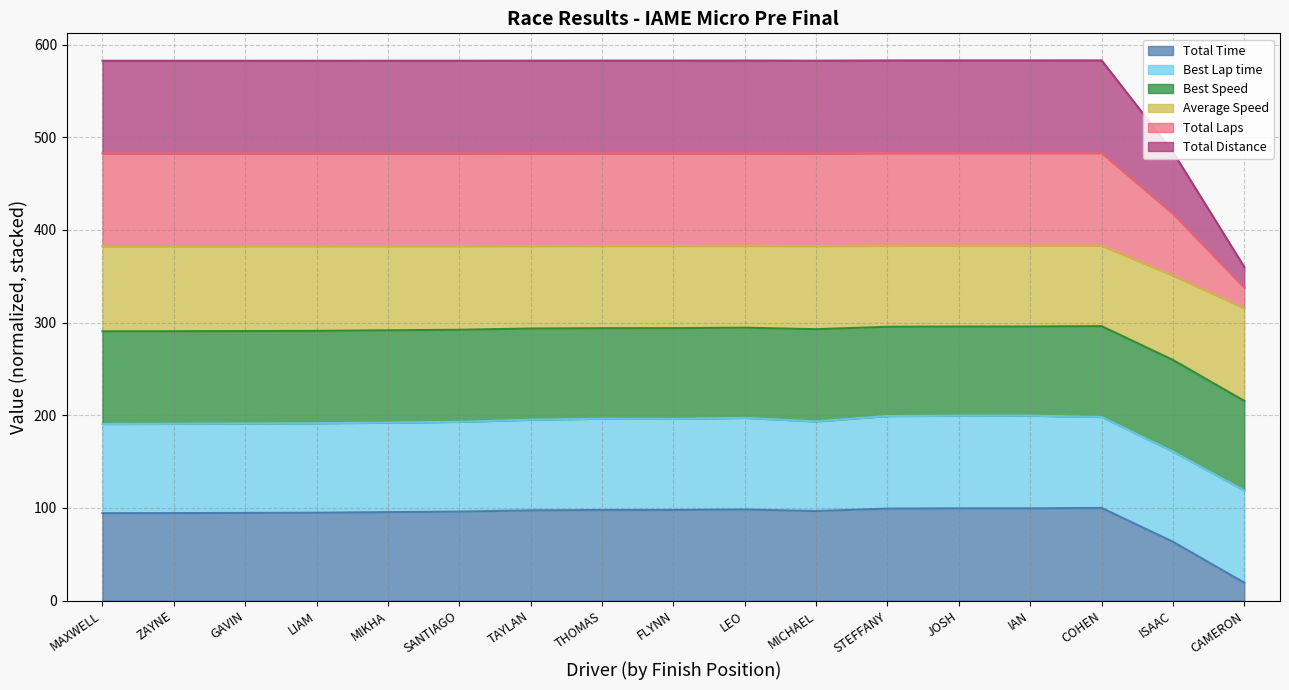

How many data points in Total Laps are above 582?

15